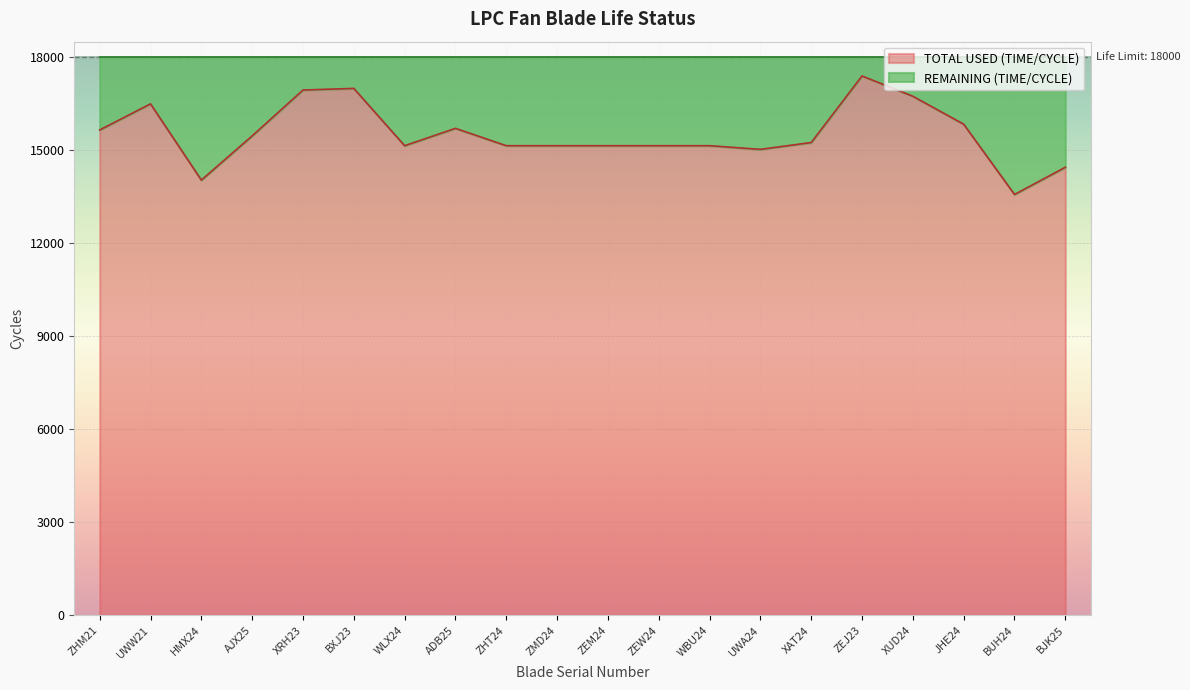

Does the chart display data point markers on the line(s)?

No